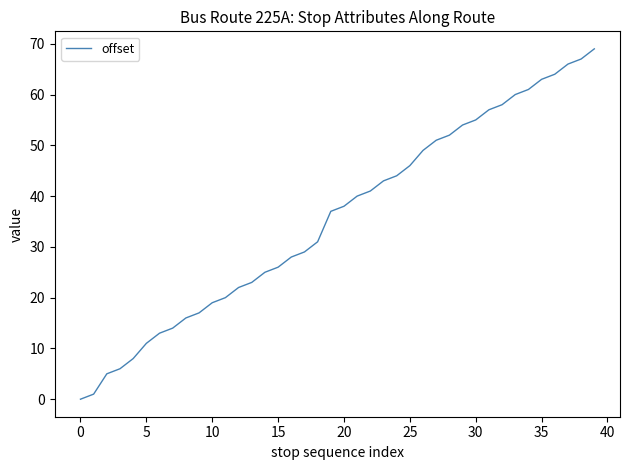

What is the difference between the maximum and minimum values?

69